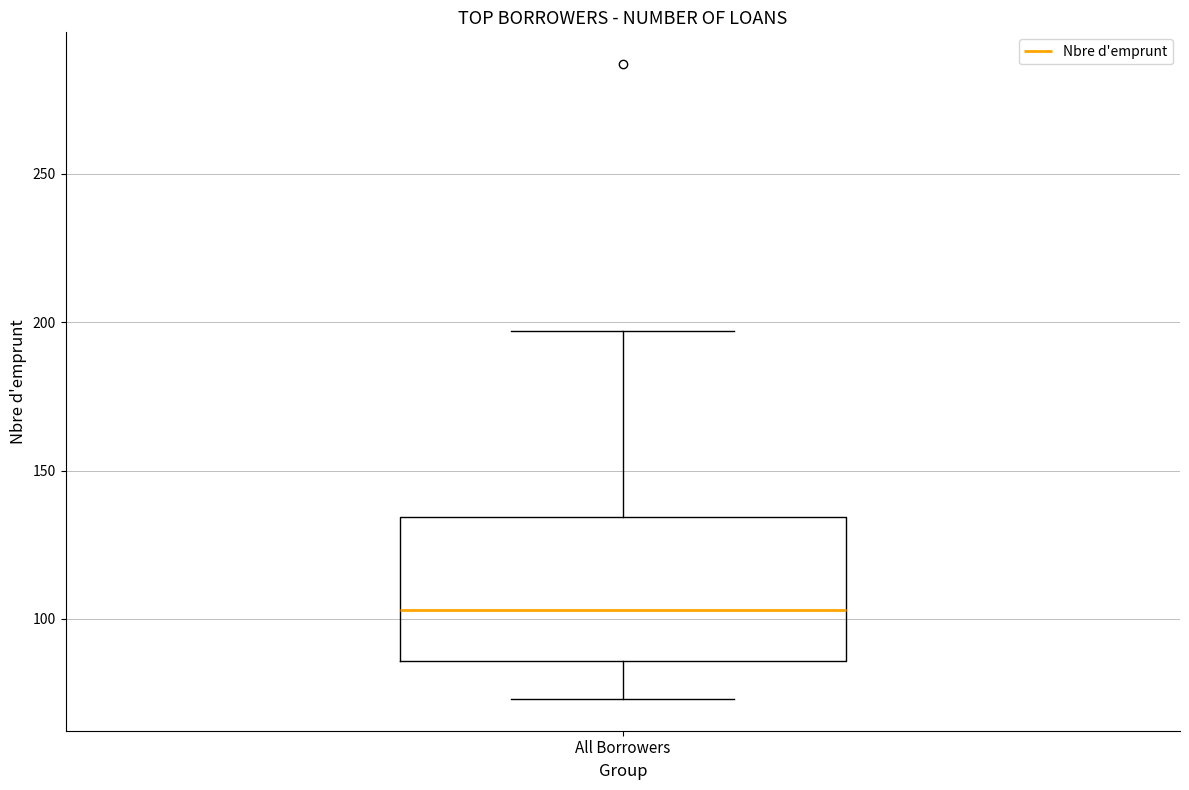

Where does the lower whisker of the box for All Borrowers end on the y-axis? The values are not printed on the chart, so give them approximately, as read against the axis.

75